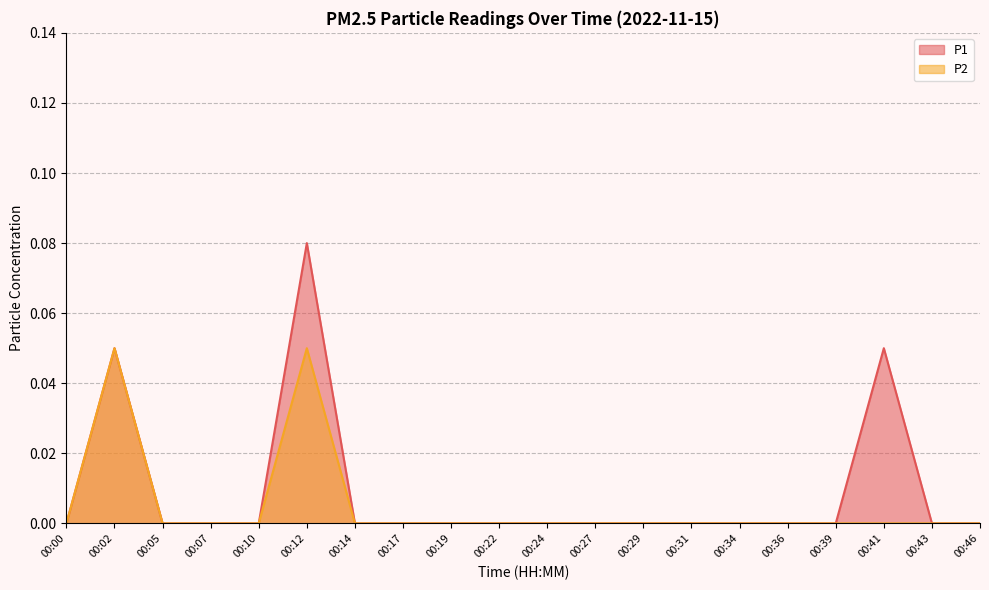

What is the difference between the maximum and second lowest values in the P1 series?

0.1